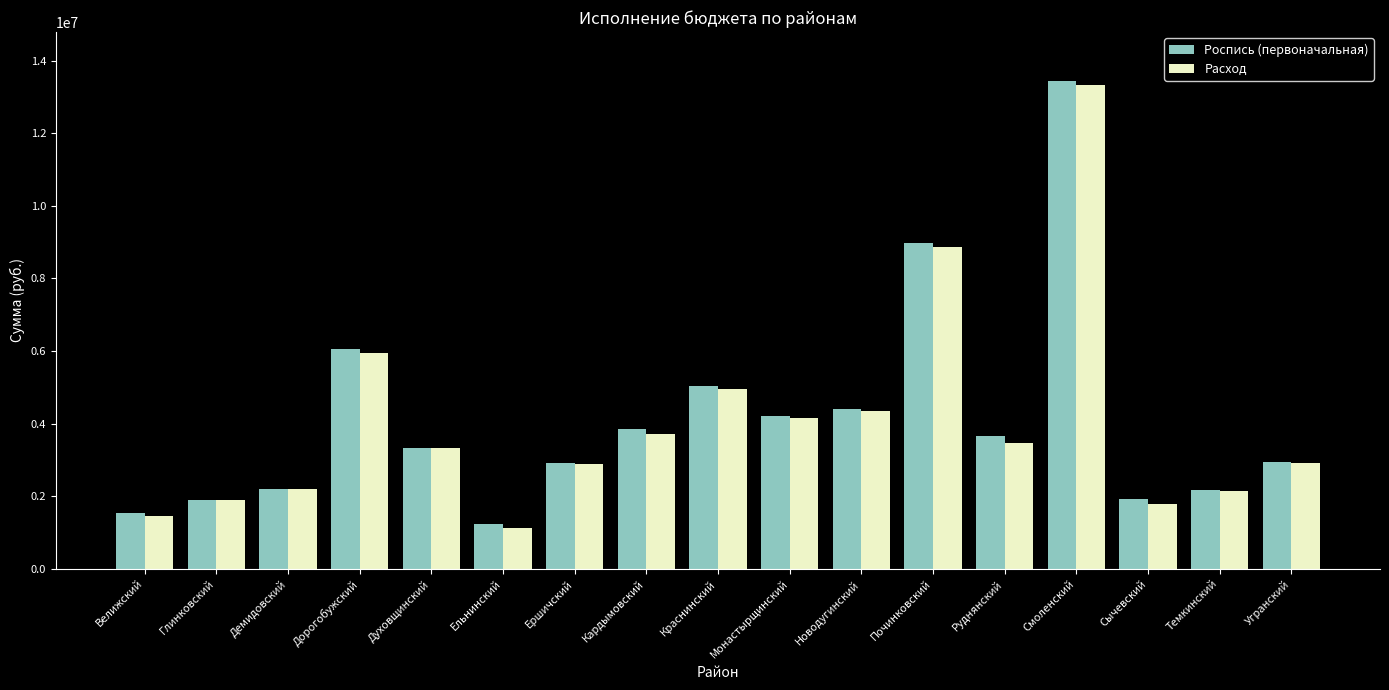

Is it true that Расход equals 4595052.2 at Ершичский?

False